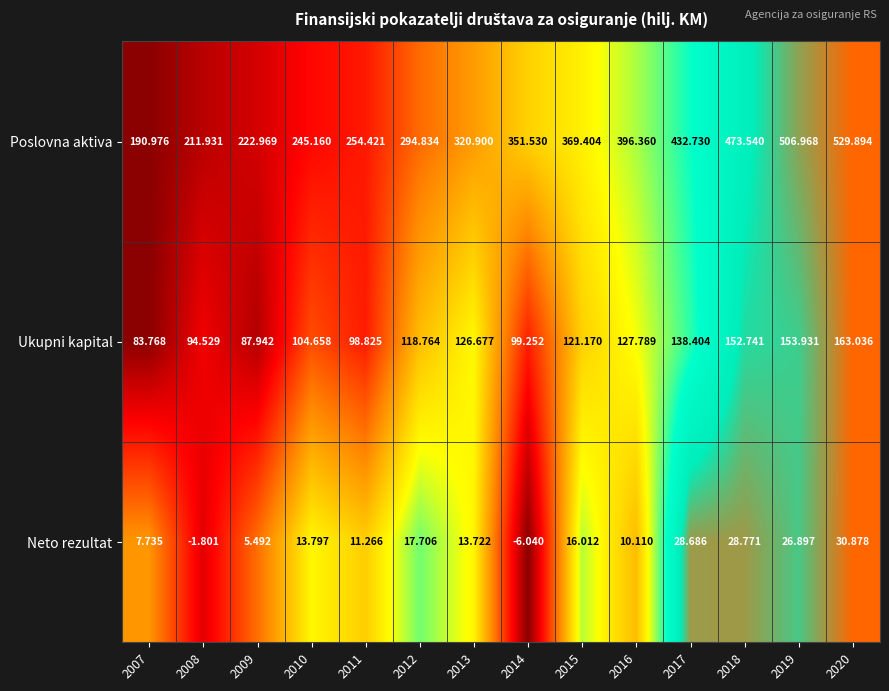

Between 2010 and 2016, which series saw the biggest shift?

Poslovna aktiva